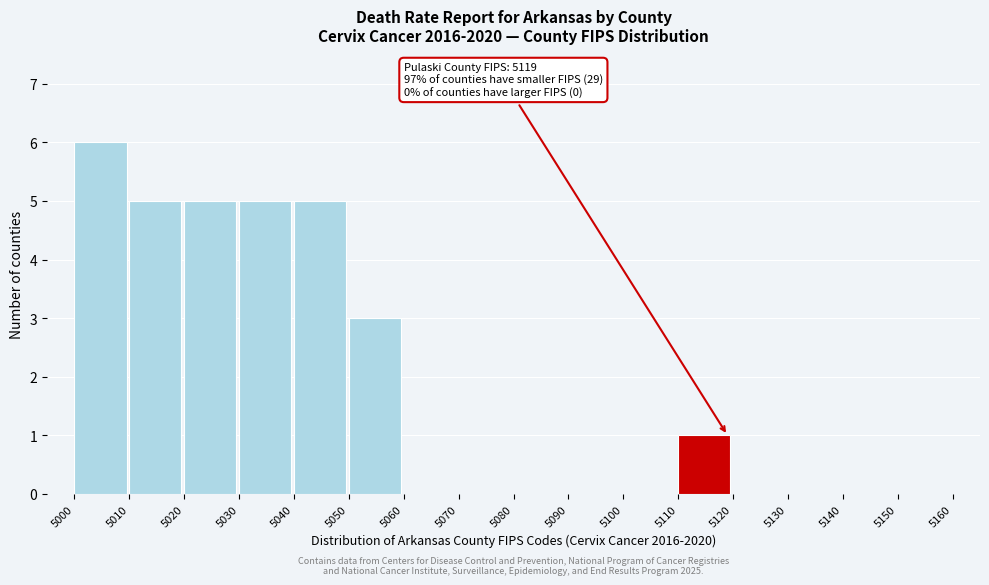

Which range on the x-axis has the tallest bar?

5000 to 5010